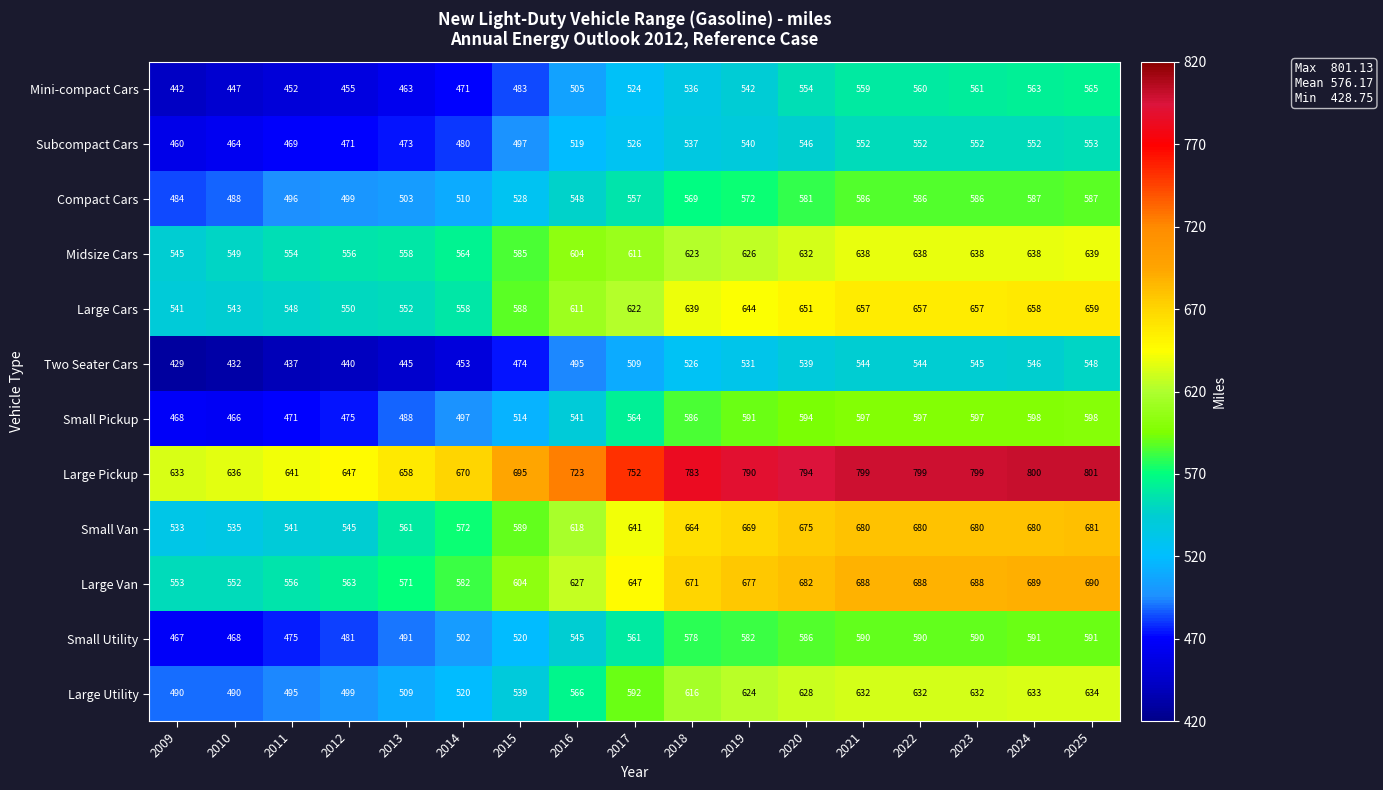

Which series changed the most between 2011 and 2023?

Large Pickup